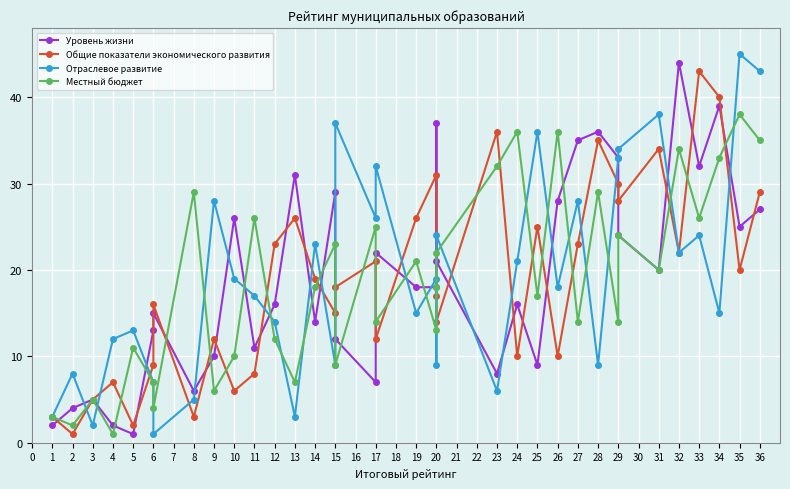

True or false: Отраслевое развитие and Уровень жизни cross at least once.

True